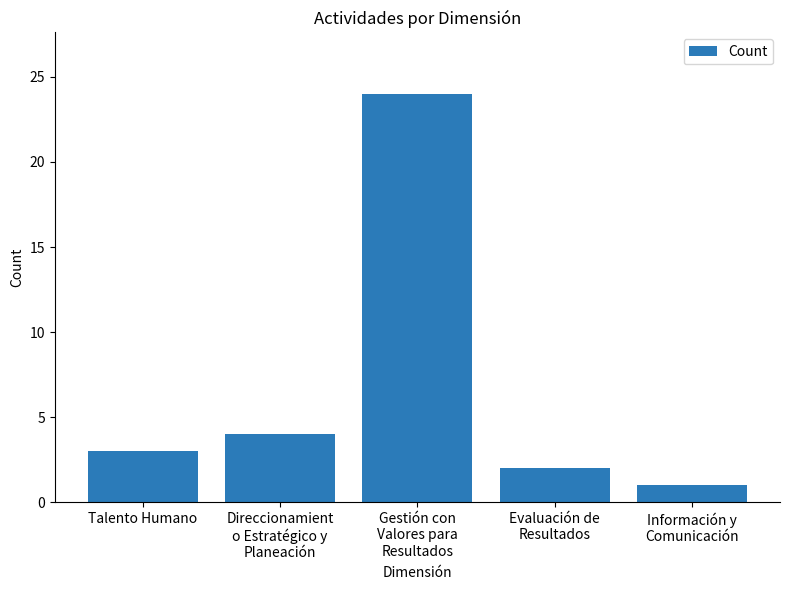

Does the chart contain stacked bars?

No